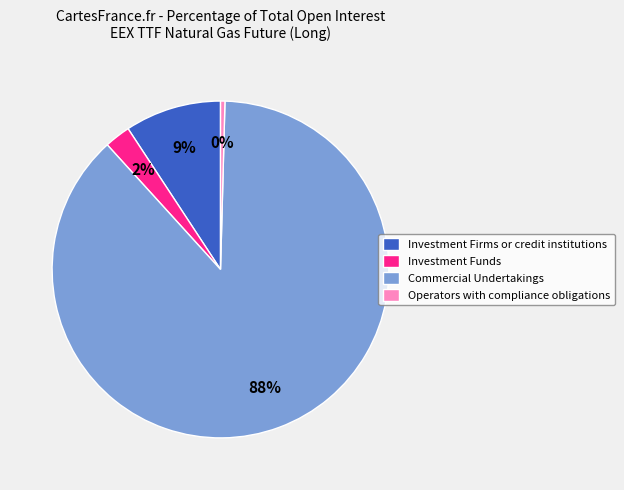

Rank the categories by value from lowest to highest.

Operators with compliance obligations, Investment Funds, Investment Firms or credit institutions, Commercial Undertakings